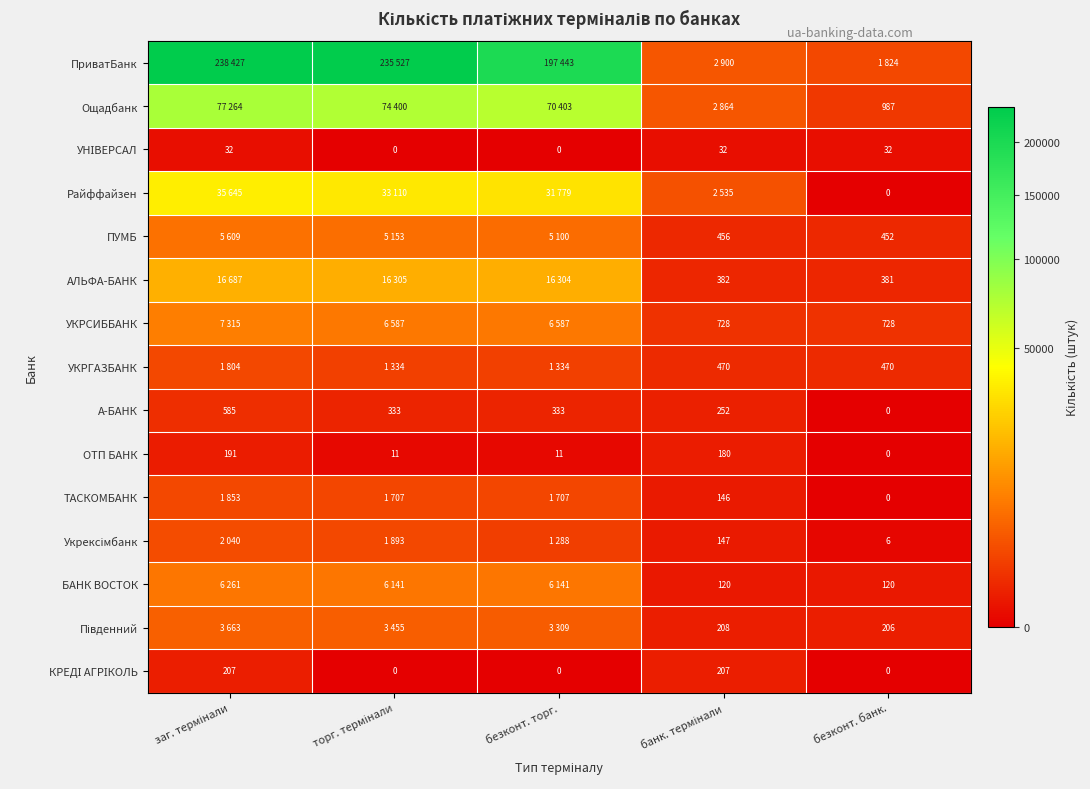

What is the difference between the maximum and minimum values in the А-БАНК series?

585